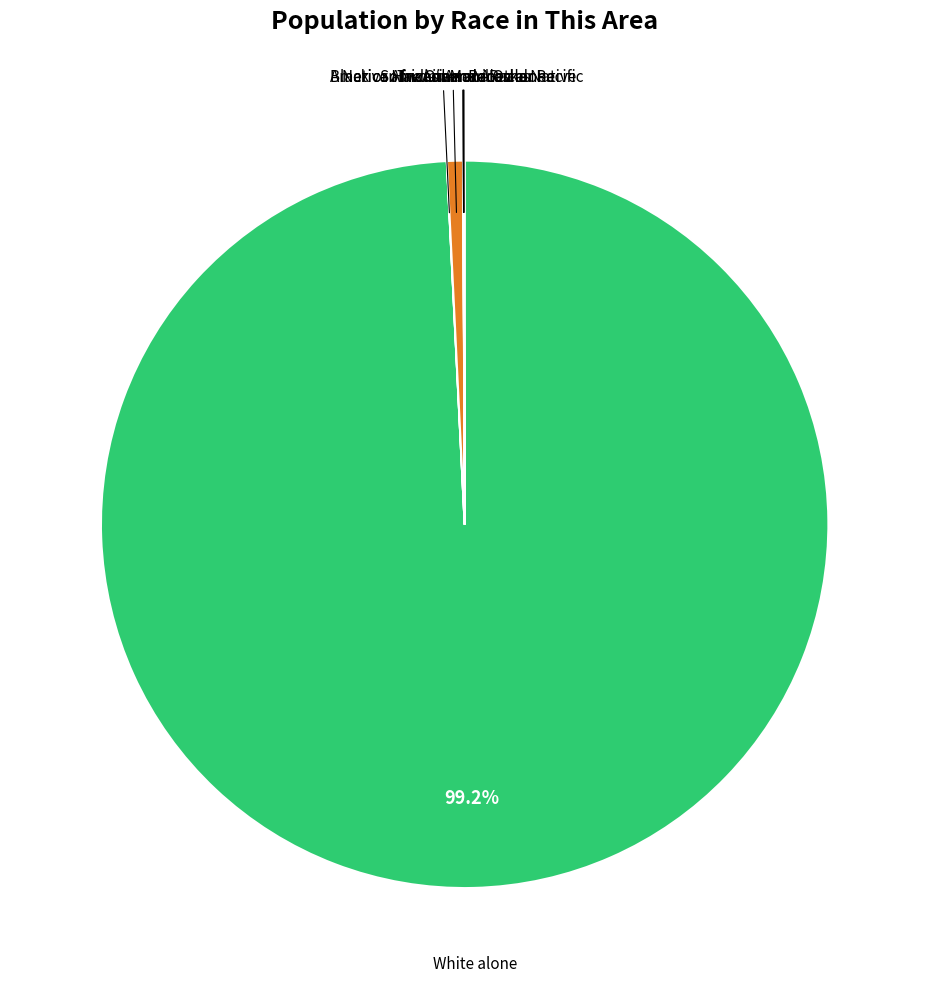

Is there a majority slice in this chart?

Yes